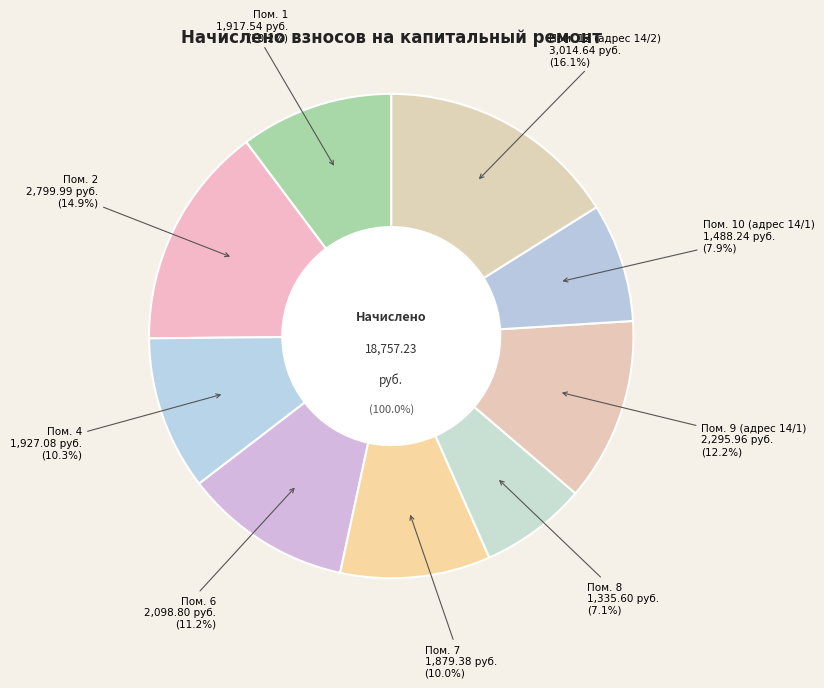

Is there any slice that represents more than half of the pie?

No